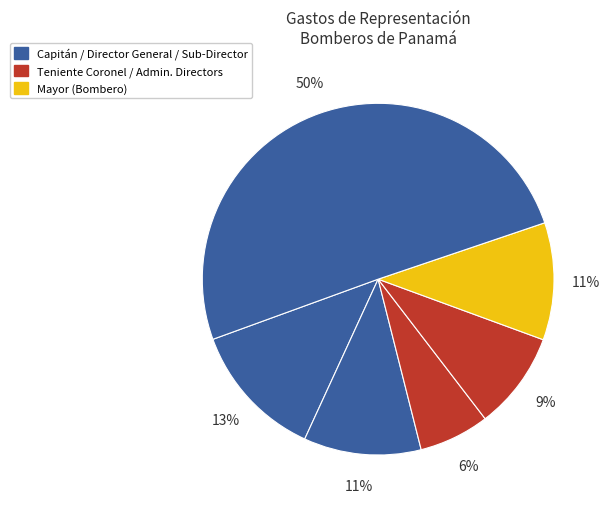

How many segments does this pie chart have?

6